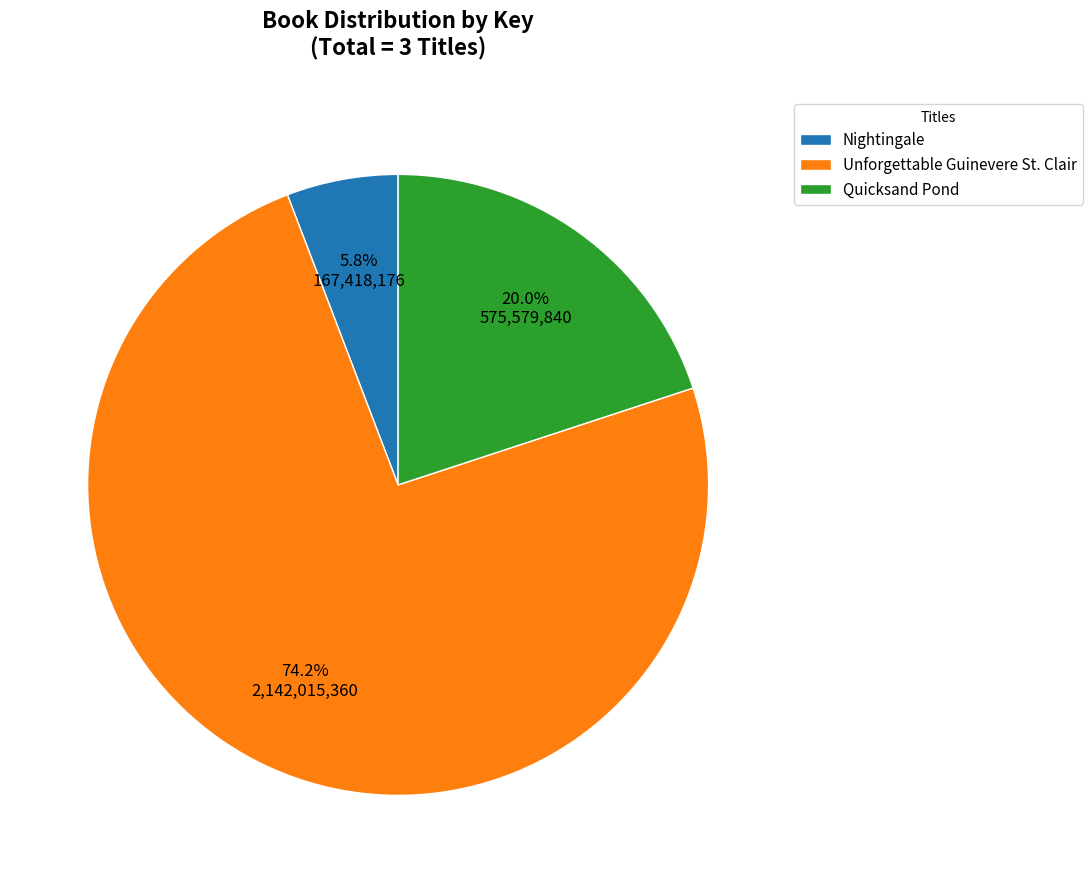

How many slices are in this pie chart?

3